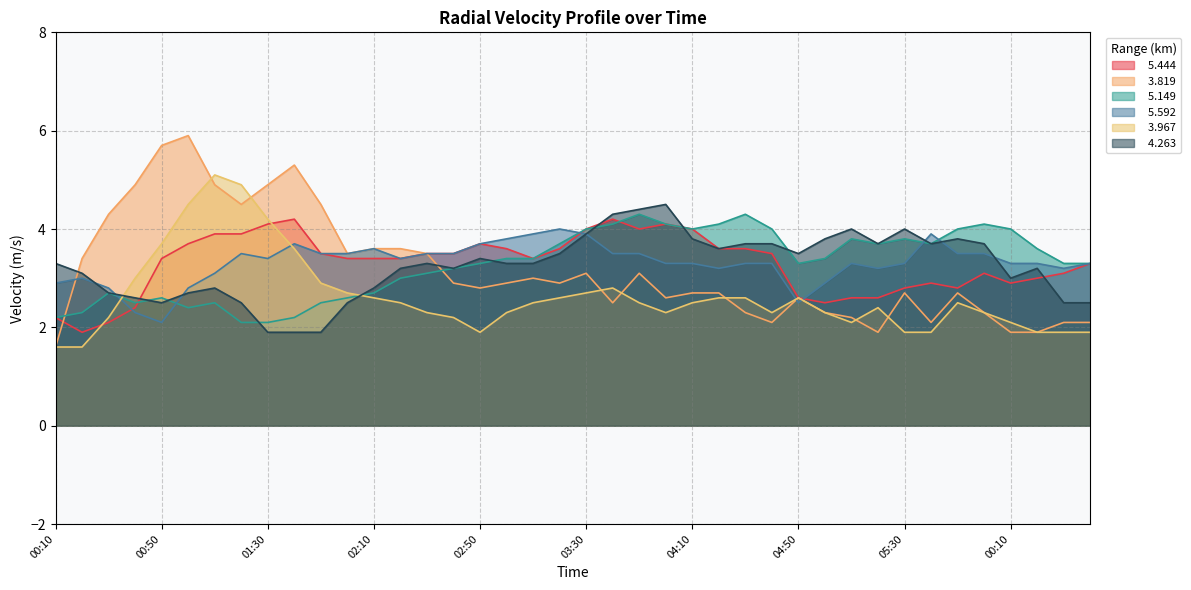

What is the difference between the maximum and second lowest values in the   5.149 series?

2.2